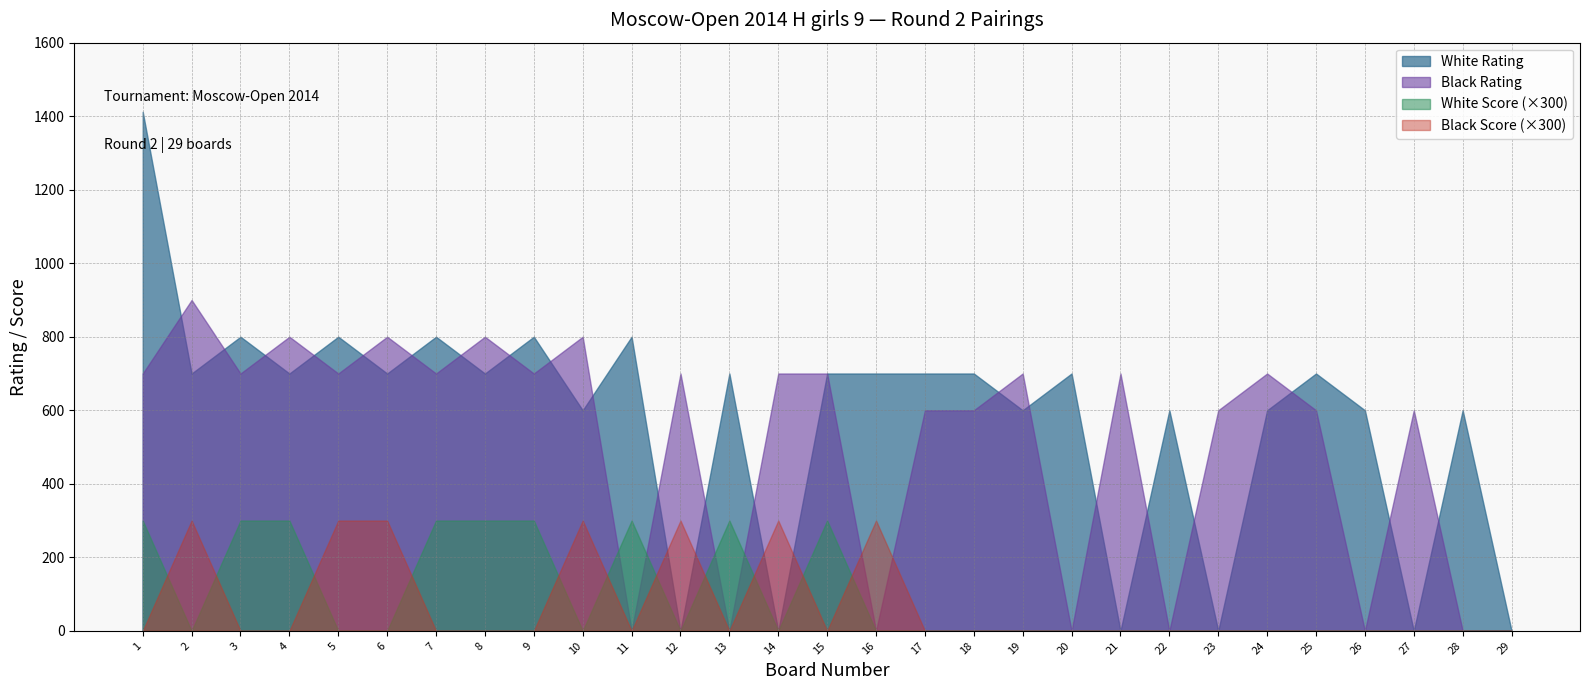

Does the chart have visible grid lines?

Yes